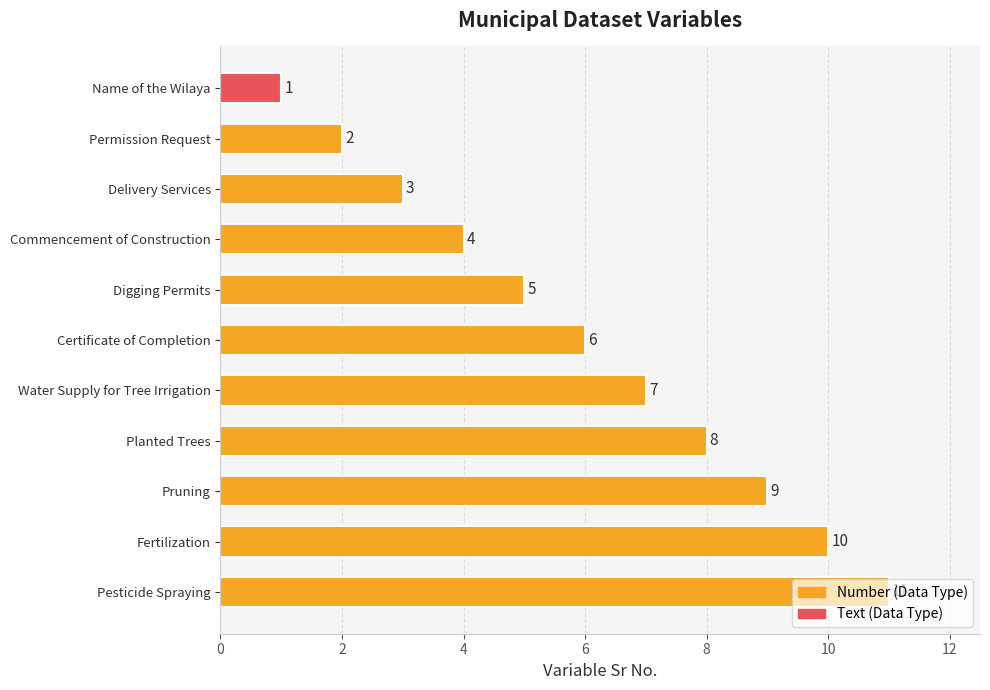

What is the change in value from Commencement of Construction to Pesticide Spraying?

+7